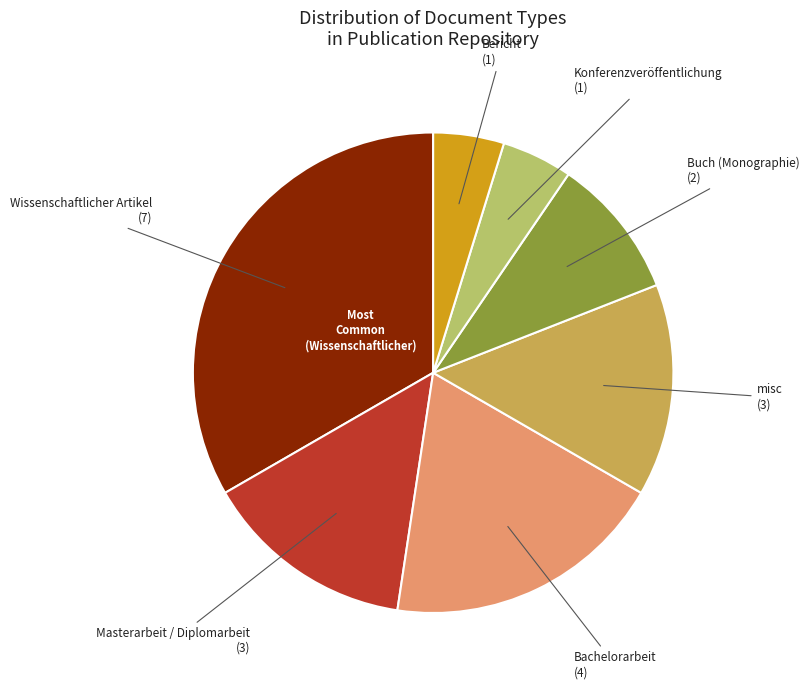

How many slices are in this pie chart?

7